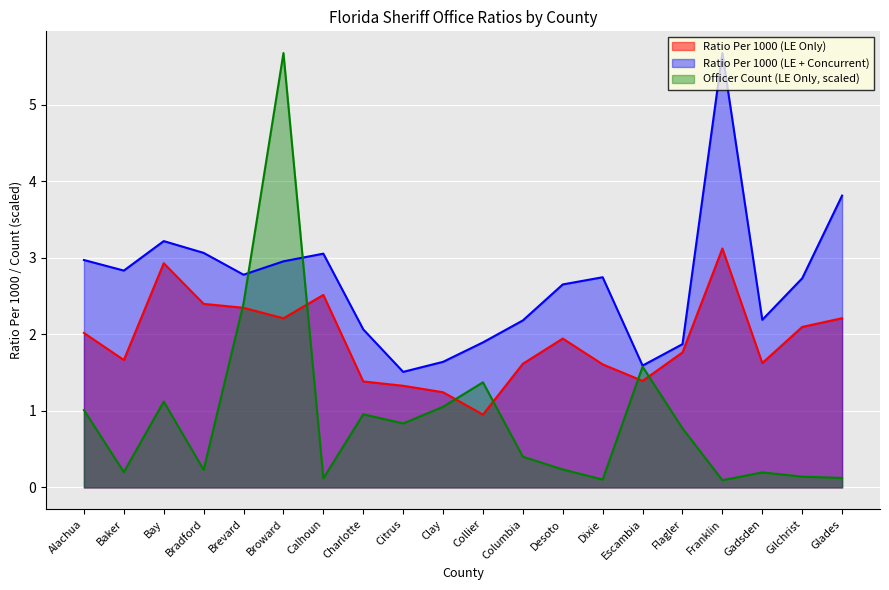

Which series changed the most between Bay and Gilchrist?

Officer Count (LE Only, scaled)